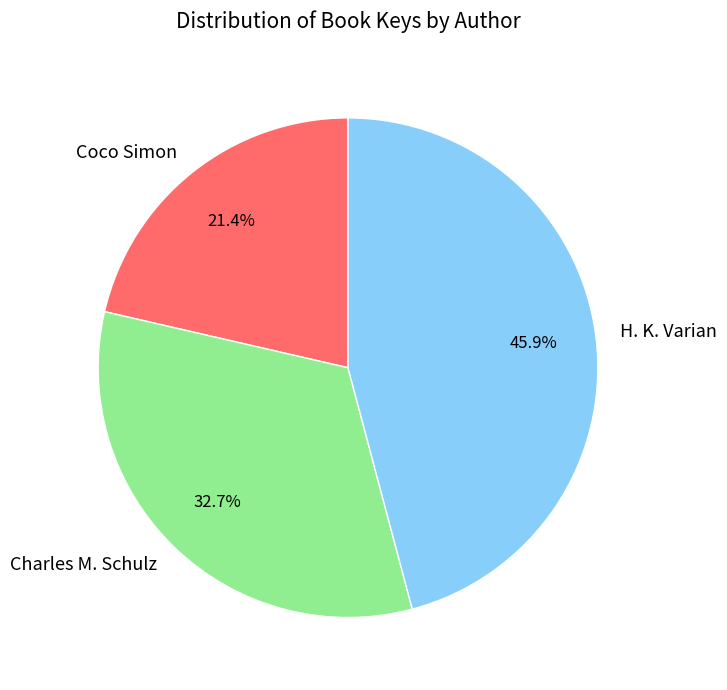

What percentage do H. K. Varian and Coco Simon together represent?

67.3%